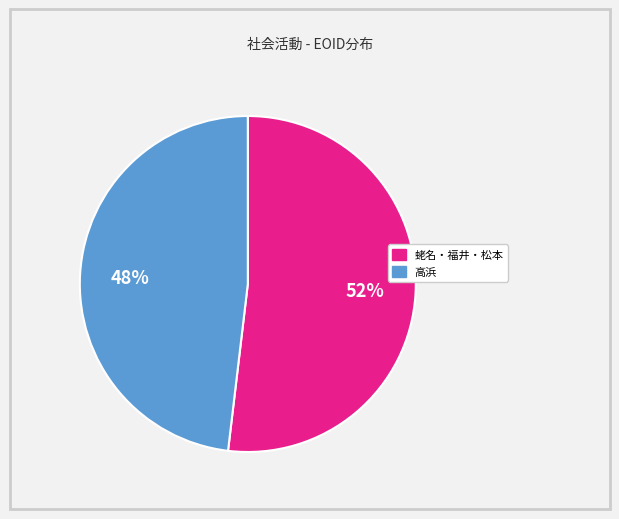

To the nearest percent, what is the difference between the largest and smallest slice percentages?

4%